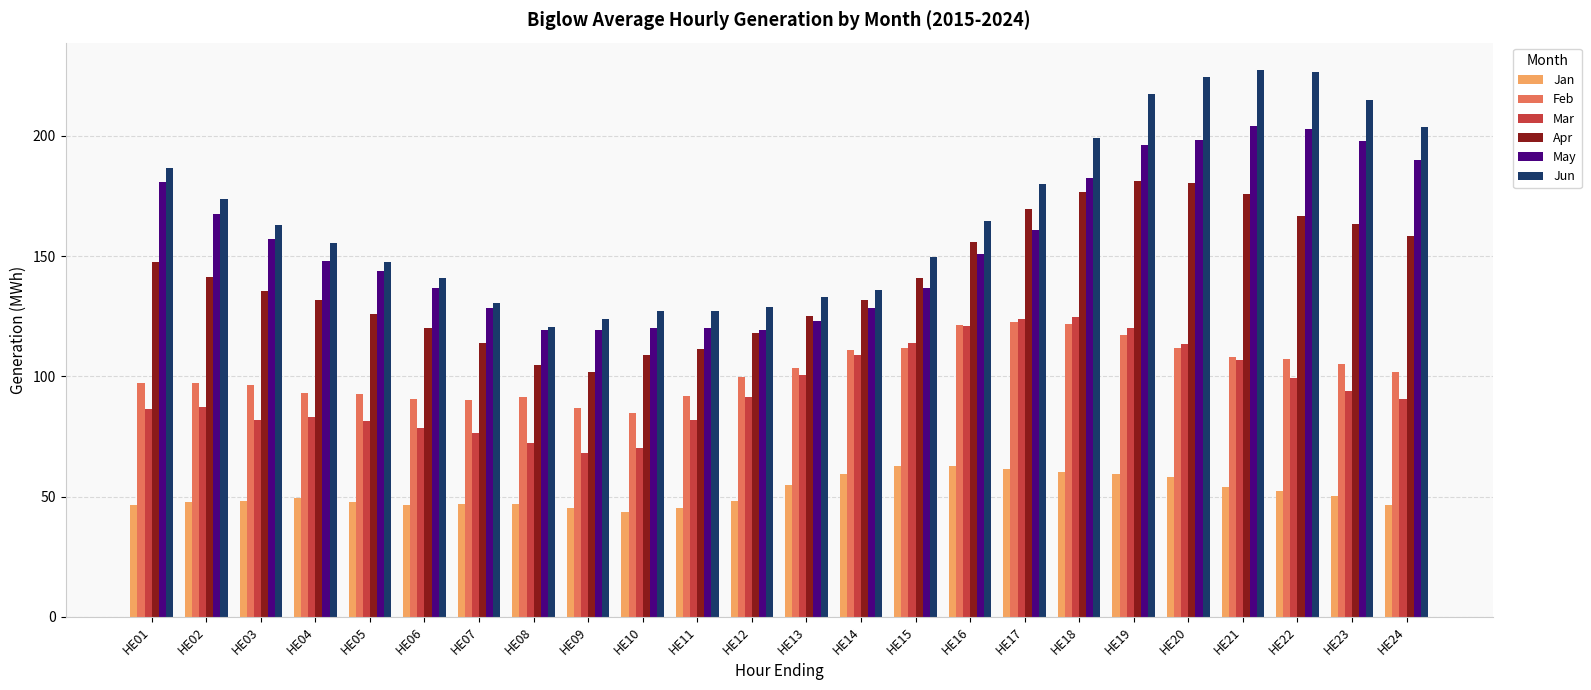

Which category has the lowest value in the Apr series?

HE09